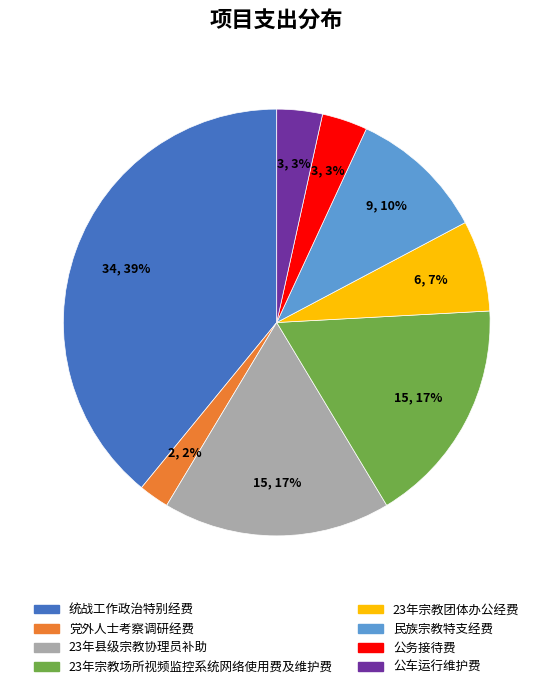

What percentage is the 公务接待费 slice, to the nearest percent?

3%